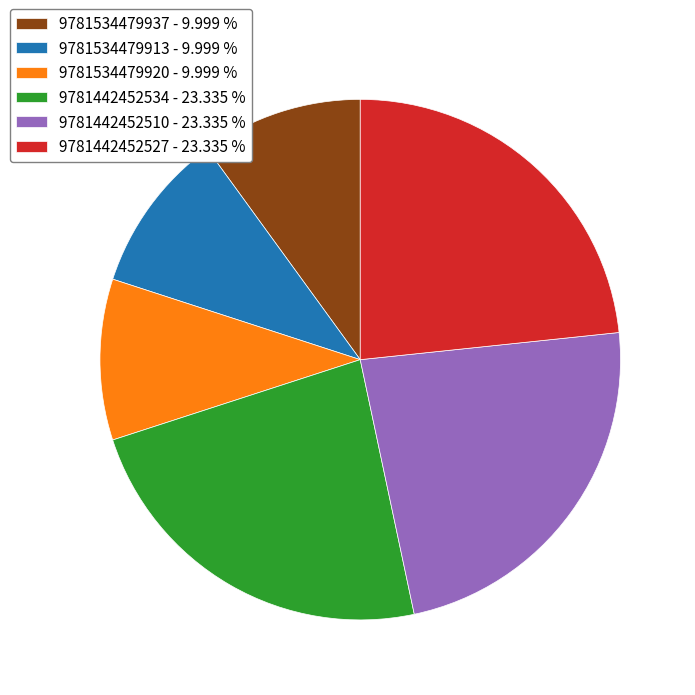

Is there any slice that represents more than half of the pie?

No